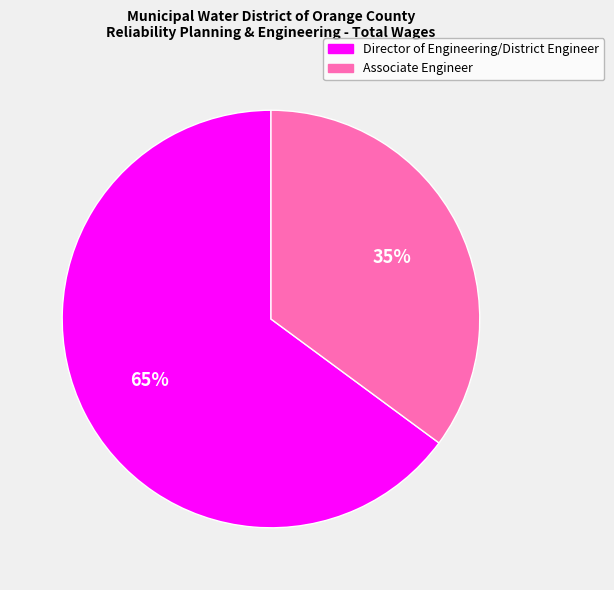

To the nearest percent, what is the combined percentage of Associate Engineer and Director of Engineering/District Engineer?

100%